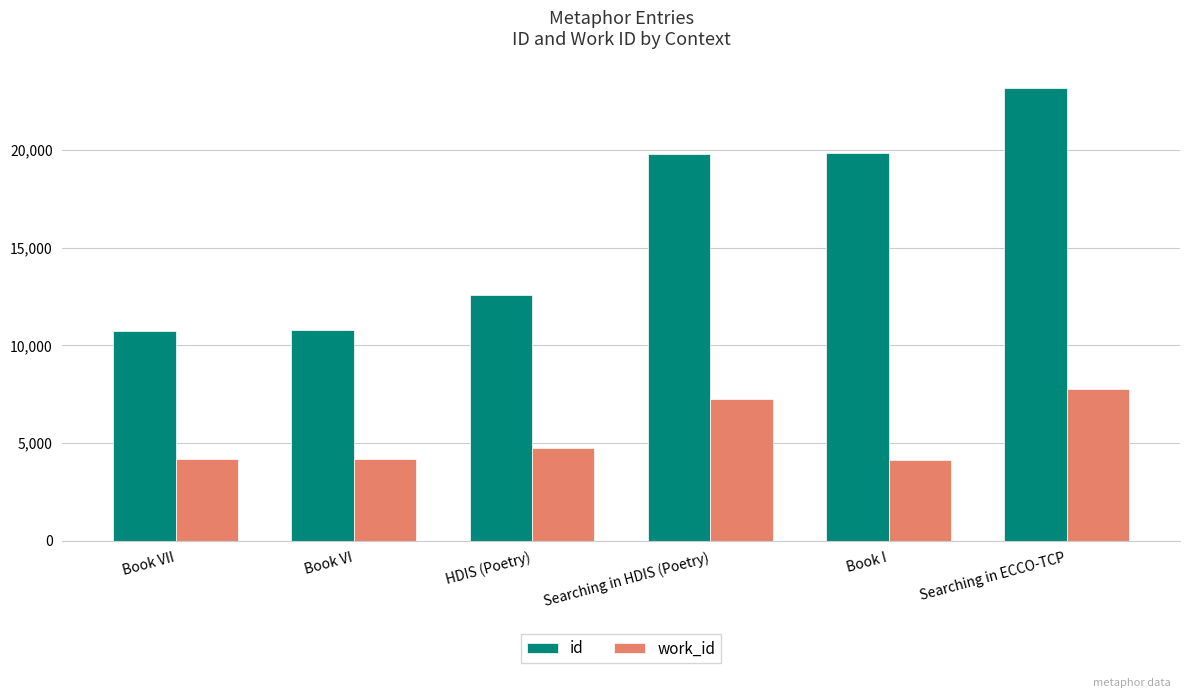

How many bars are there in each group?

2